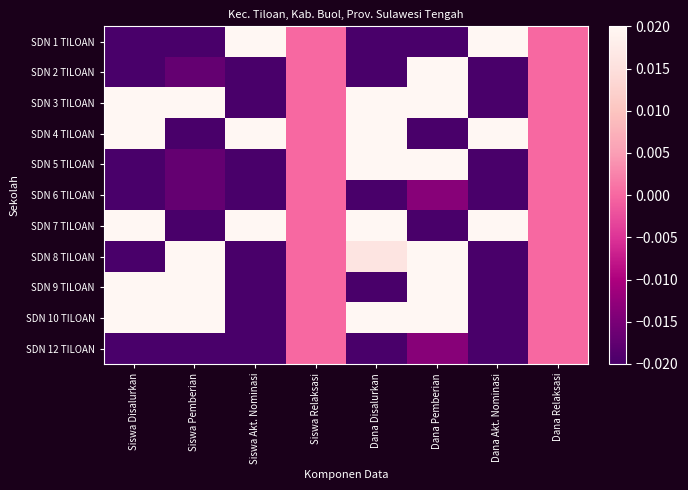

Which label corresponds to the smallest value in the chart?

Dana Pemberian